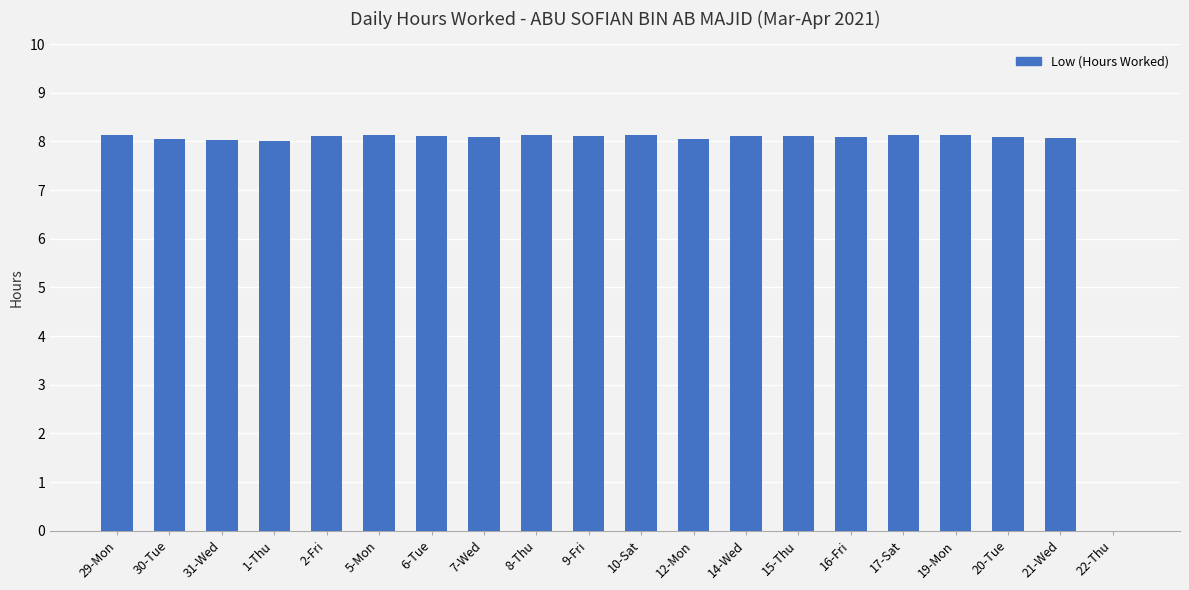

The value at 21-Wed is 8.1. True or false?

True